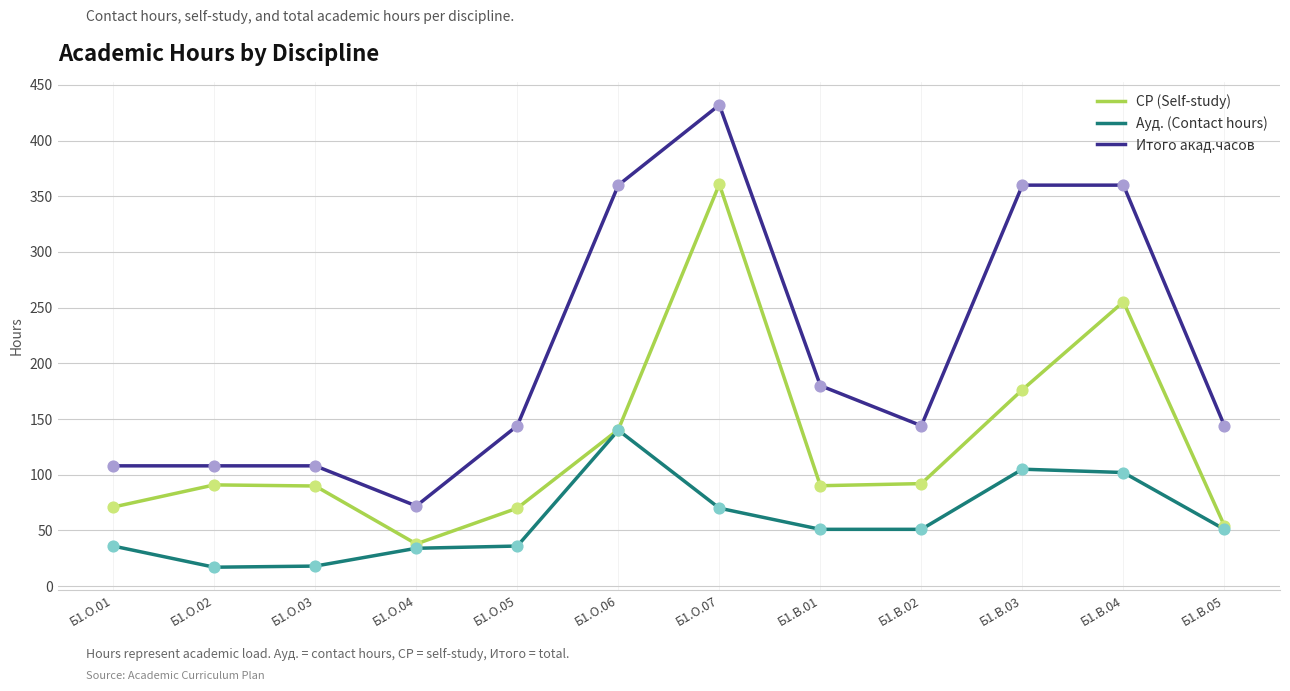

At which category is the sum across all series the highest?

Б1.О.07